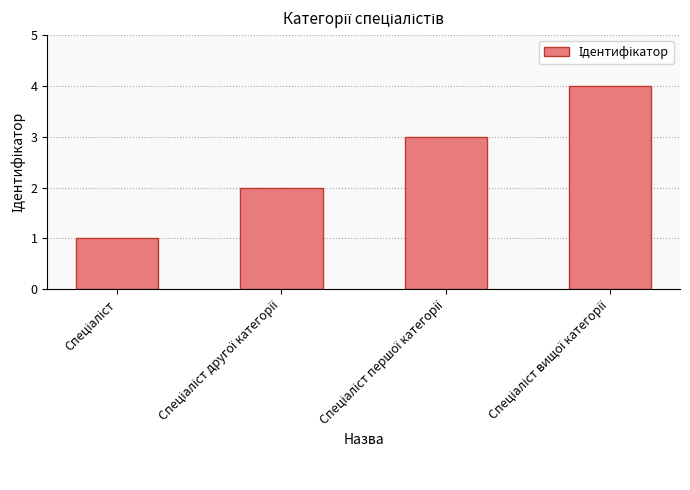

What is the difference between the maximum and minimum values?

3